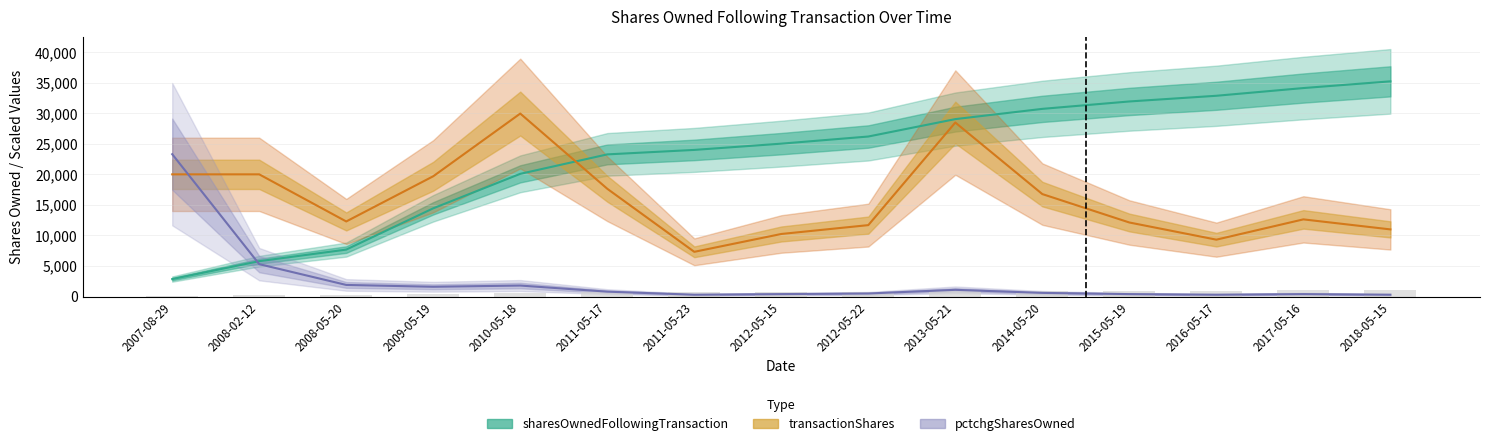

What is the sum of the sharesOwnedFollowingTransaction values at 2012-05-15 and 2011-05-17?

48290